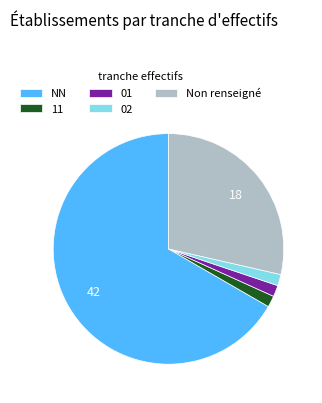

Approximately how many times larger is the value at Non renseigné compared to 11?

18.0